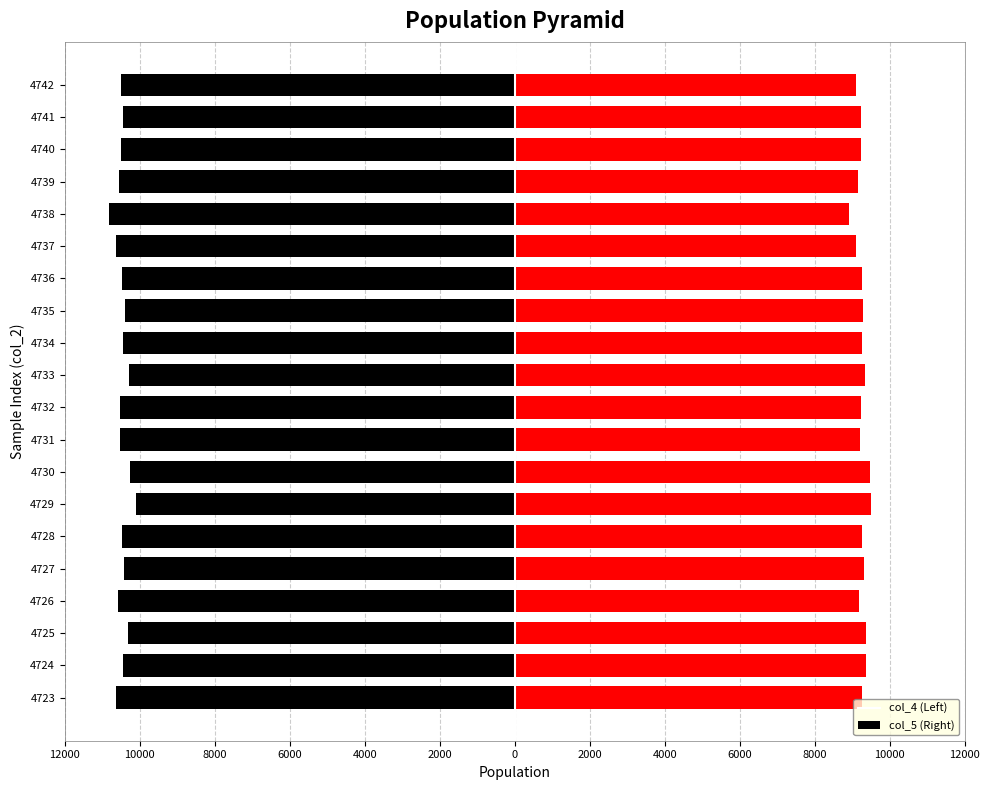

What is the average value of the col_5 series?

9253